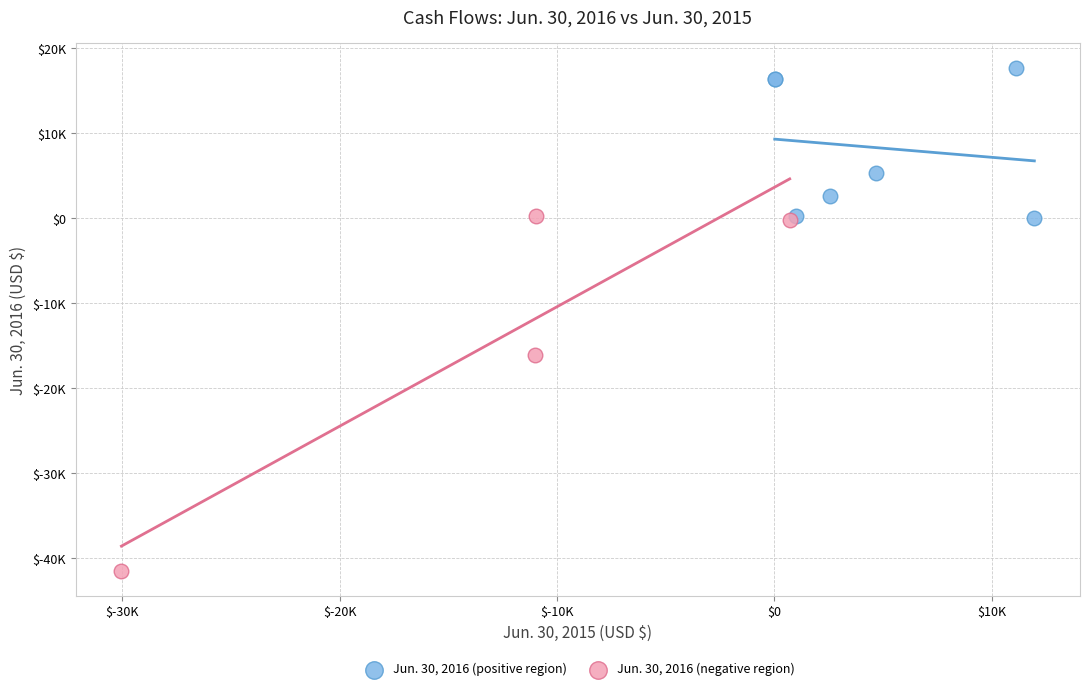

Which series has the widest spread of Y values?

Jun. 30, 2016 (negative region)